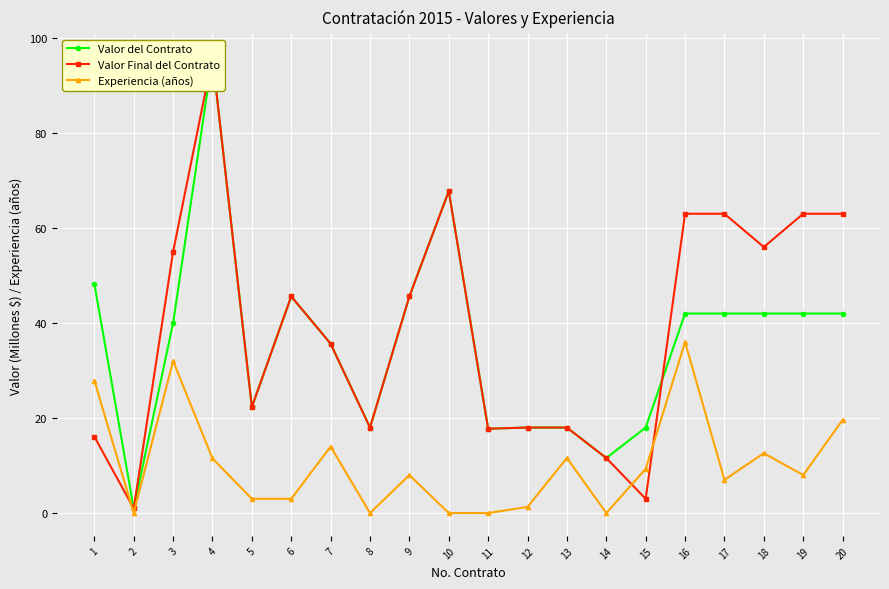

What is the total value across all series at 13?

47.6